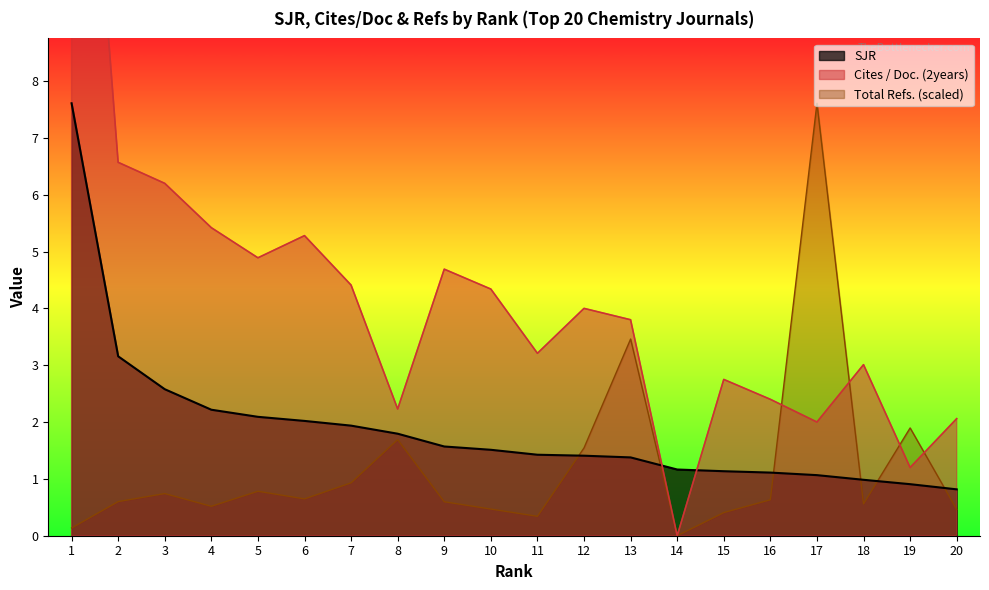

What is the sum of all SJR values?

37.9